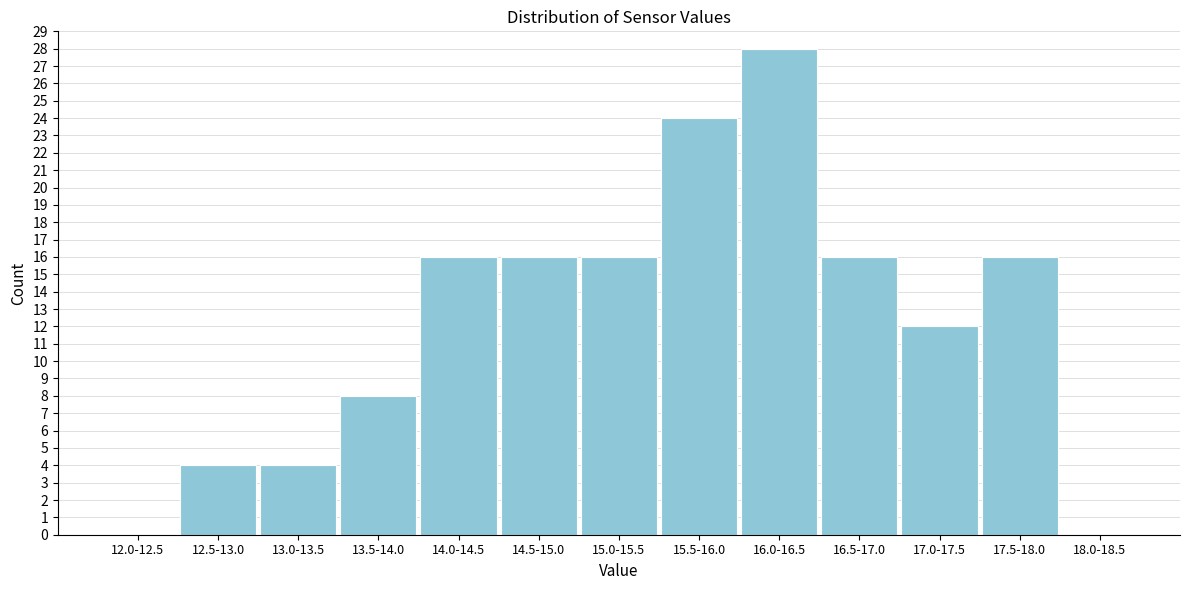

Reading left to right, extract all data points from this chart.

12.0-12.5=0	12.5-13.0=4	13.0-13.5=4	13.5-14.0=8	14.0-14.5=16	14.5-15.0=16	15.0-15.5=16	15.5-16.0=24	16.0-16.5=28	16.5-17.0=16	17.0-17.5=12	17.5-18.0=16	18.0-18.5=0